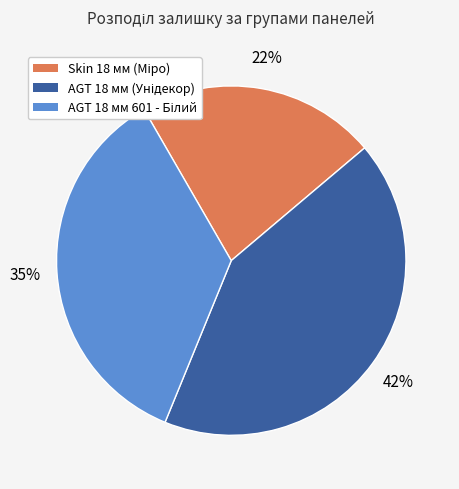

Is there a majority slice in this chart?

No